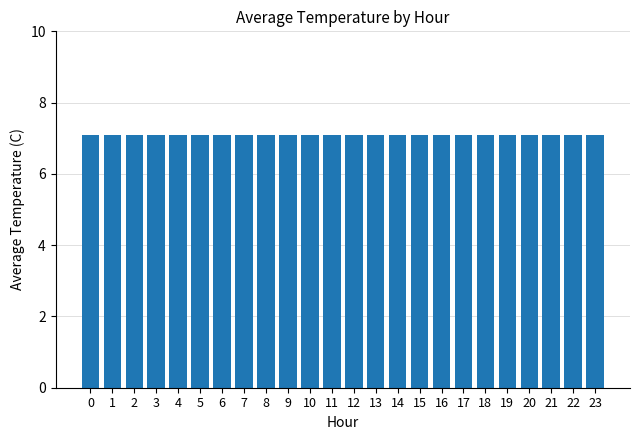

The chart shows a value of 12.3 at 23. True or false?

False